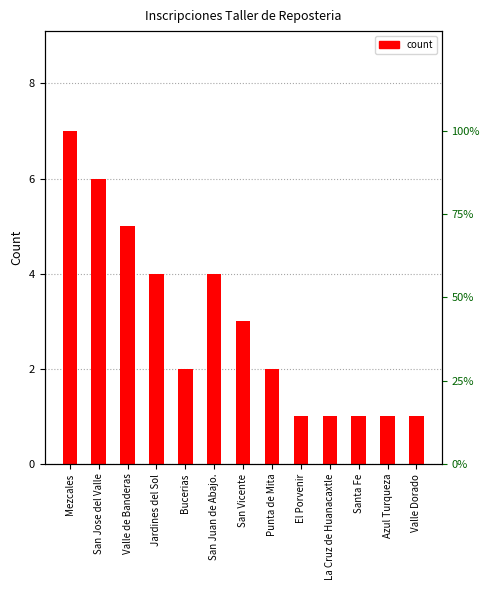

Which category has the highest value across all series?

Mezcales